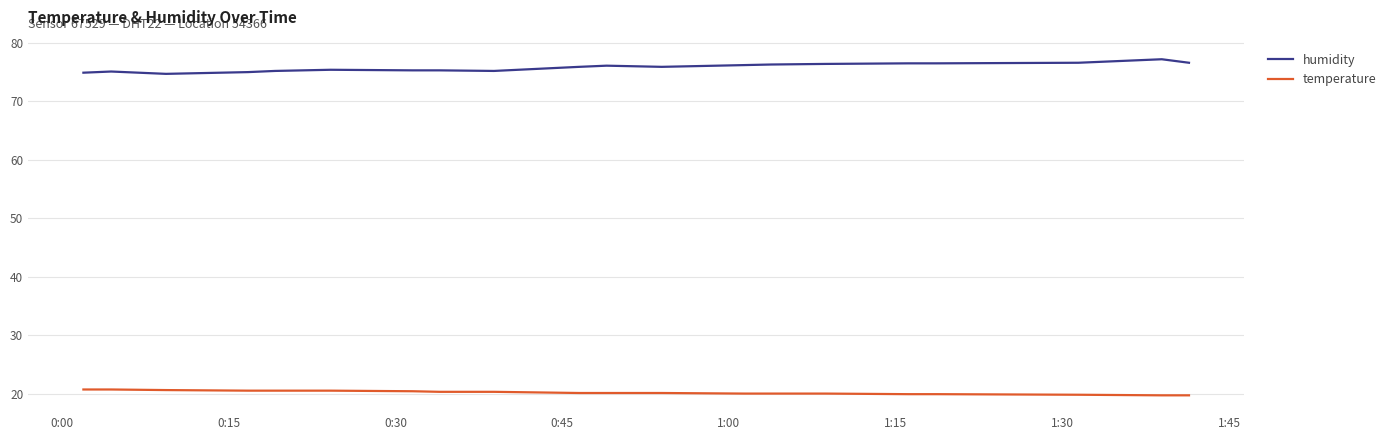

List the series in order of their peak value, highest first.

humidity, temperature